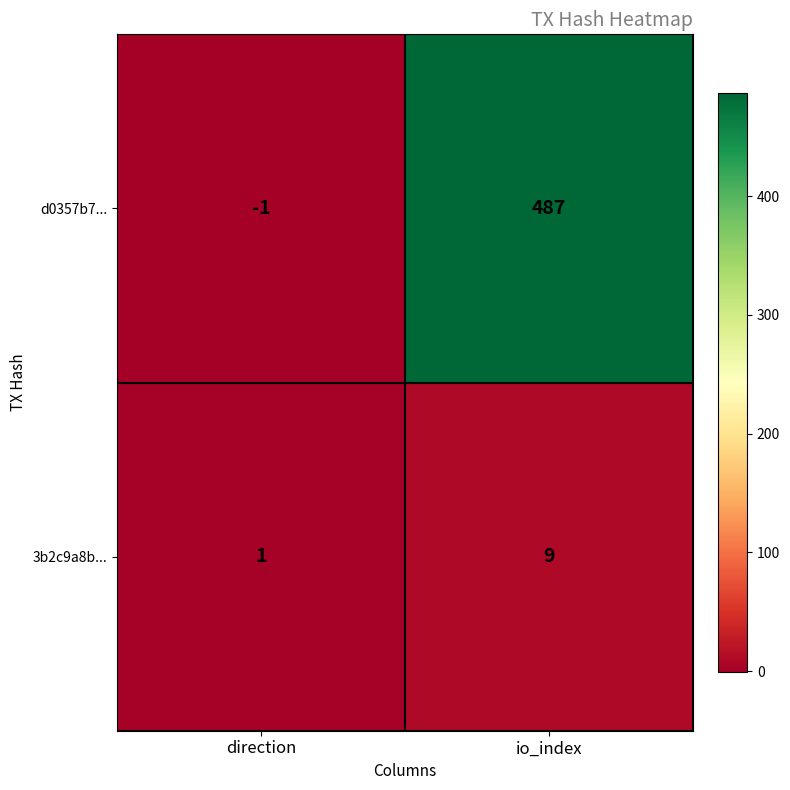

What is the average value of the 3b2c9a8b... series?

5